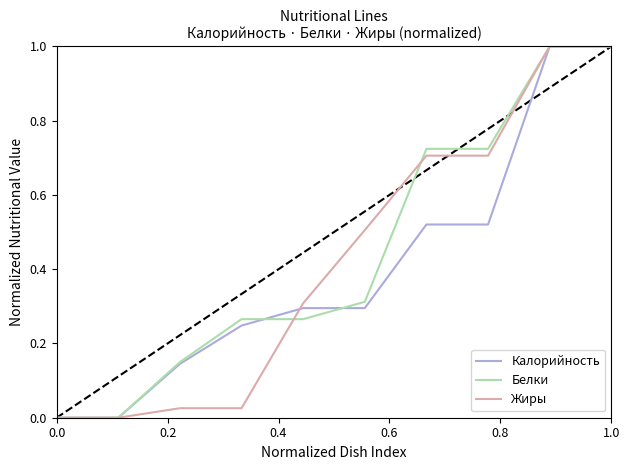

What is the maximum value for Калорийность?

1.0